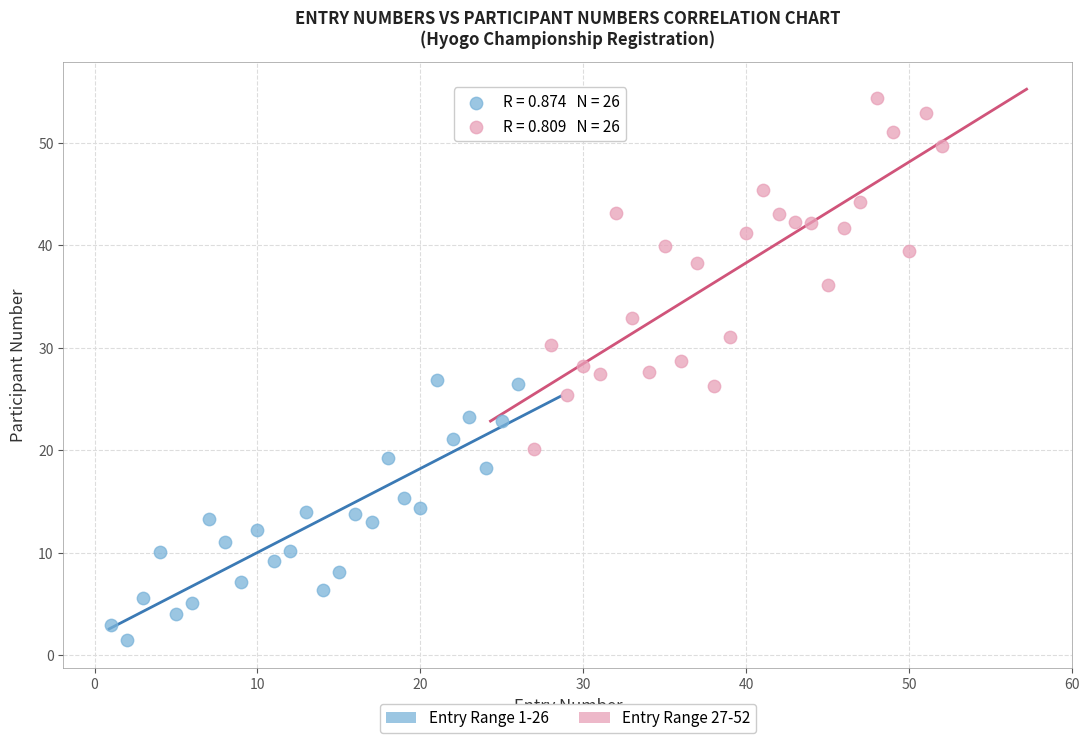

Which series contains the highest Y value?

Entry Range 27-52